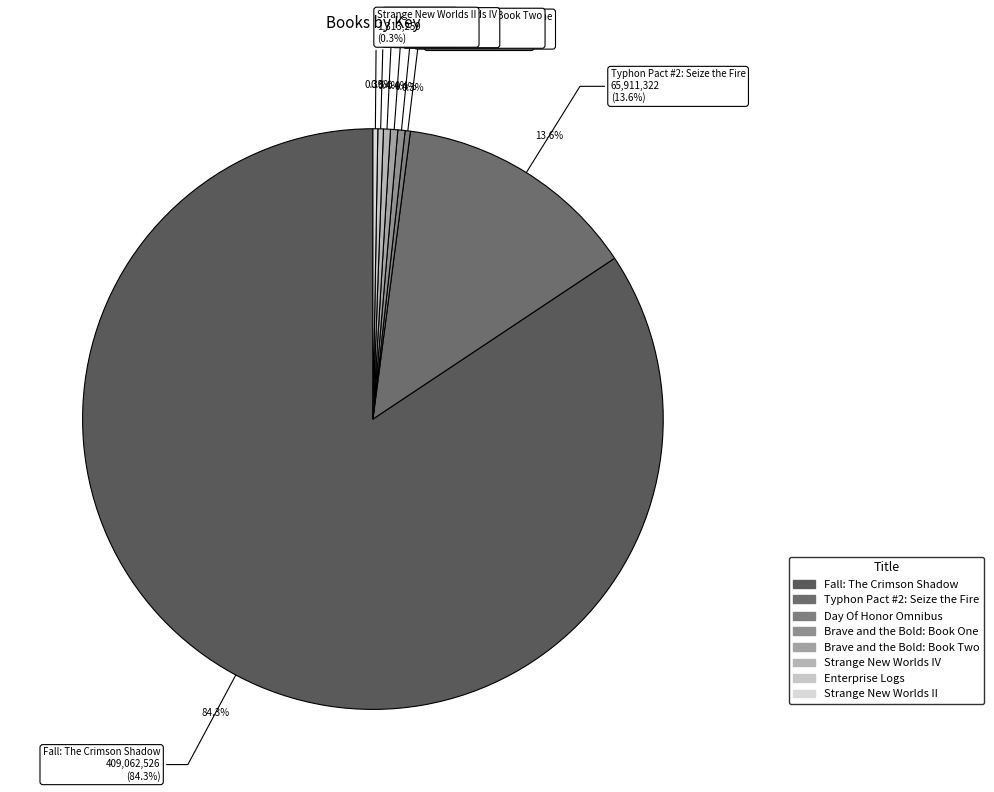

The Brave and the Bold: Book One slice represents 0% of the pie. True or false?

True